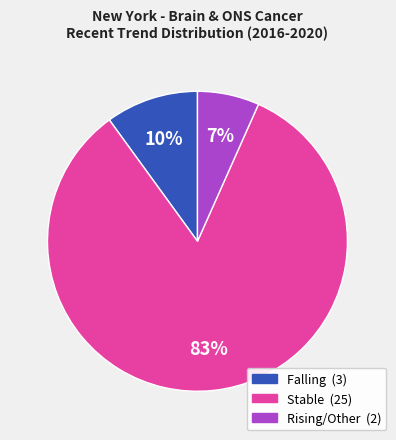

To the nearest percent, what is the average slice percentage?

33%